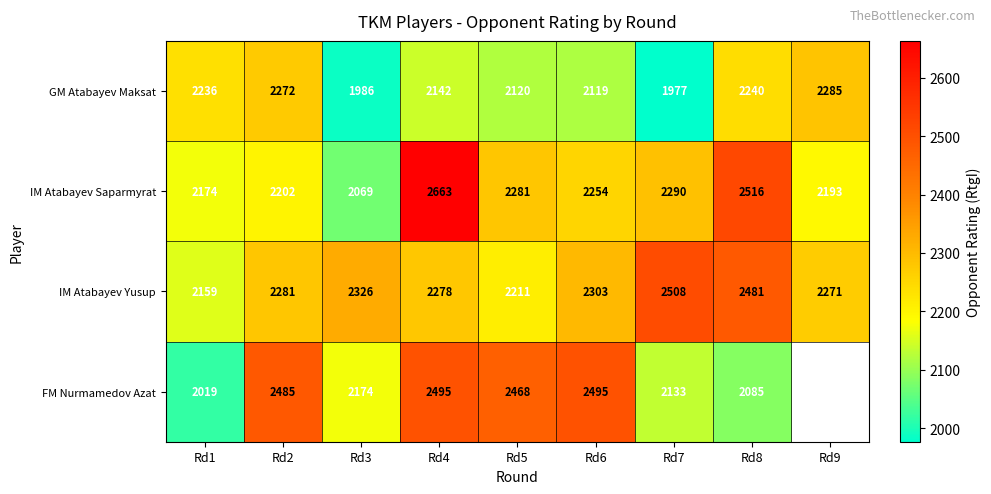

At Rd4, list the series in order from largest to smallest.

IM Atabayev Saparmyrat, FM Nurmamedov Azat, IM Atabayev Yusup, GM Atabayev Maksat